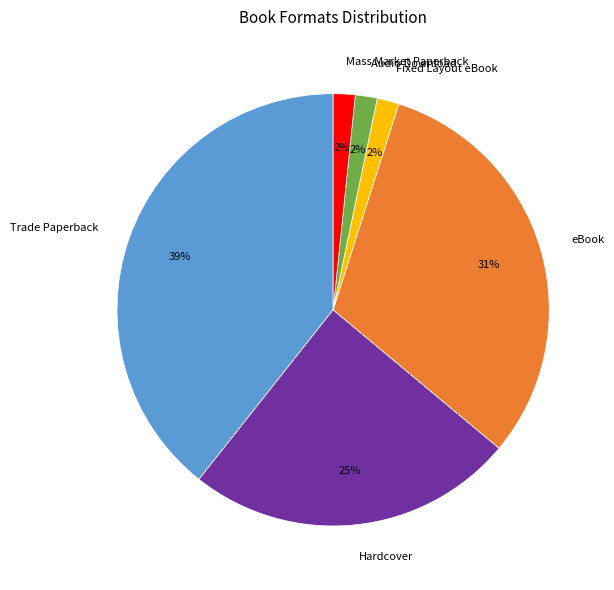

To the nearest percent, what is the average slice percentage?

17%